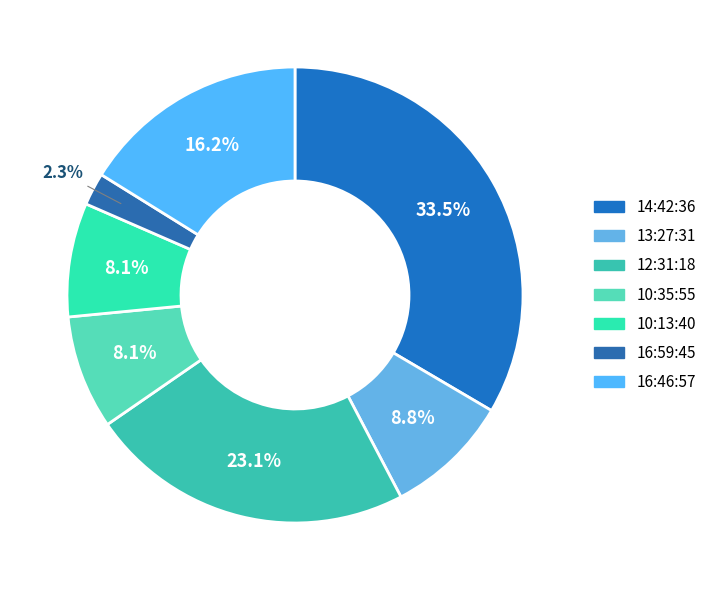

Rank the categories by value from highest to lowest.

14:42:36, 12:31:18, 16:46:57, 13:27:31, 10:35:55, 10:13:40, 16:59:45